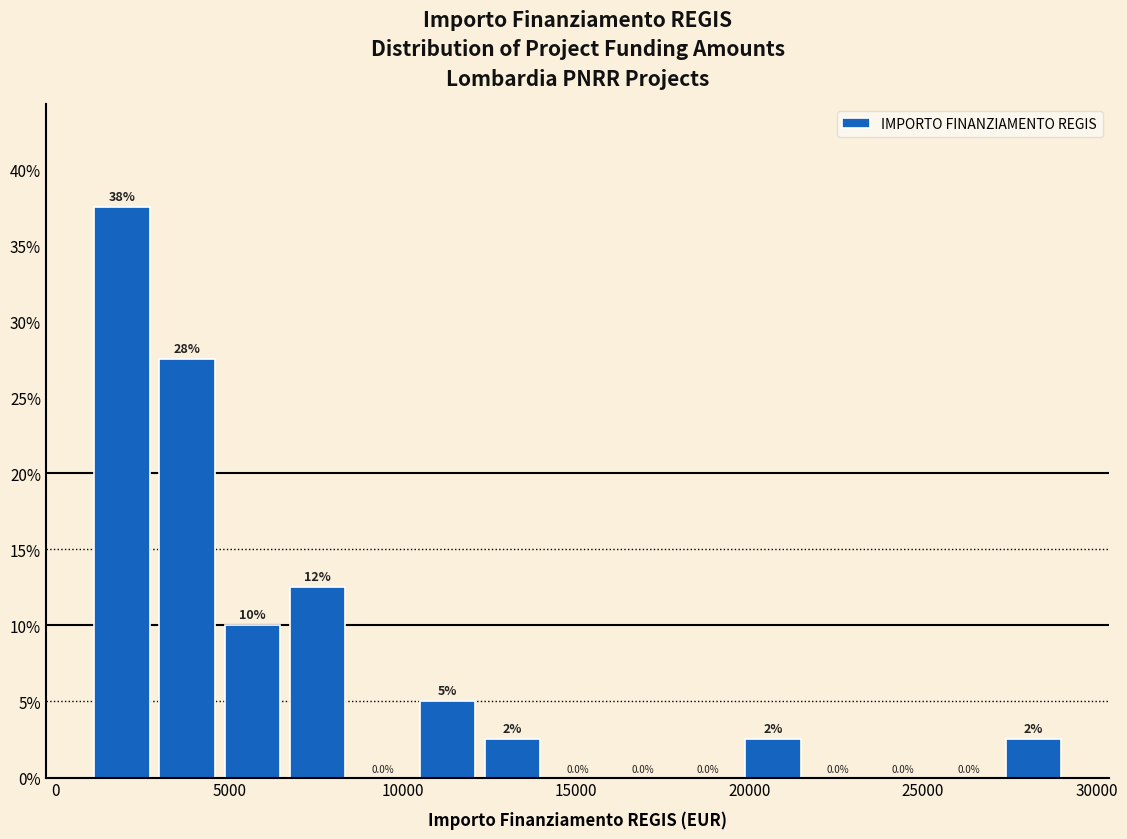

Around what value on the x-axis is the tallest bar? Give the approximate position of its centre, as read against the axis.

2000